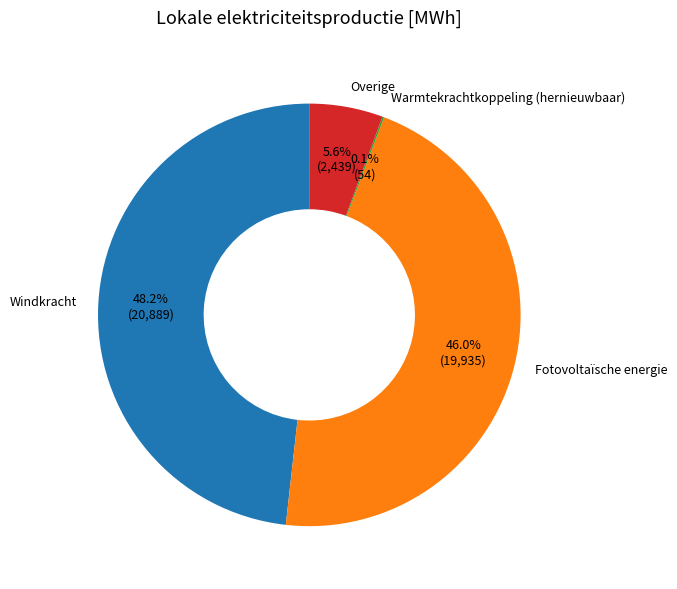

Which has a higher value, Overige or Windkracht?

Windkracht